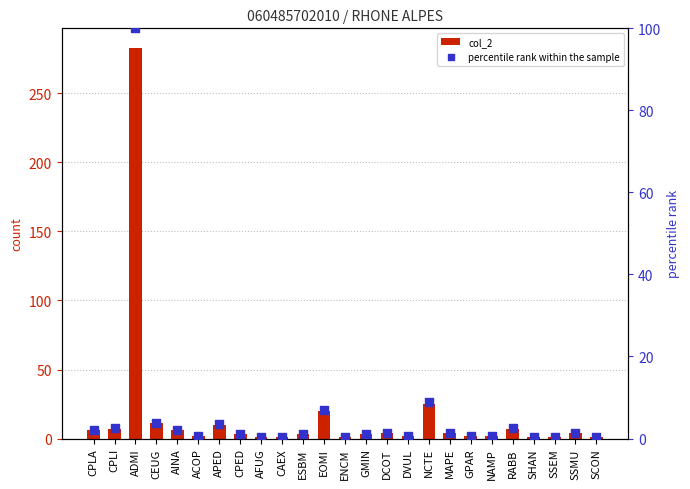

Which series has the widest spread of Y values?

col_2